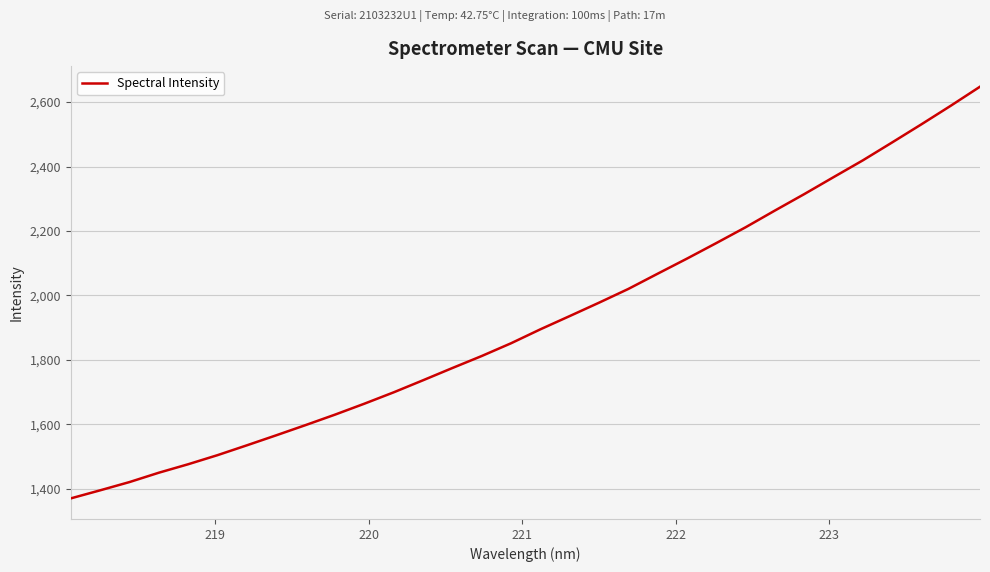

What is the minimum value shown in the chart?

1369.9